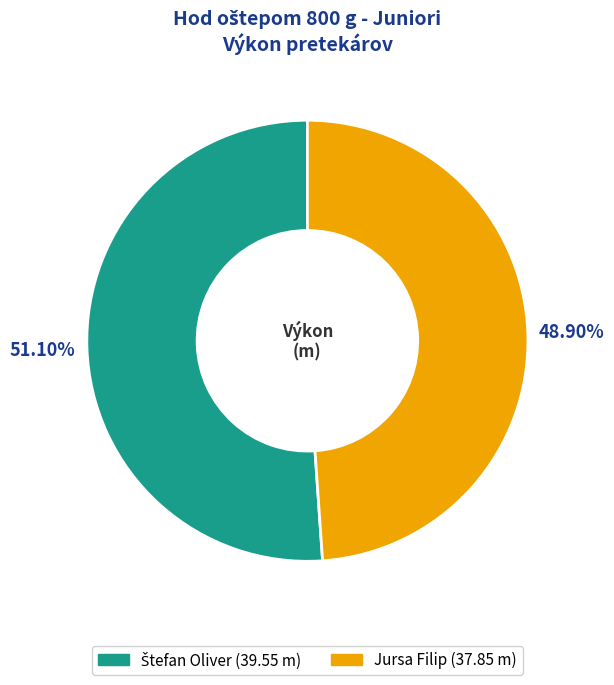

To the nearest percent, what is the average slice percentage?

50%